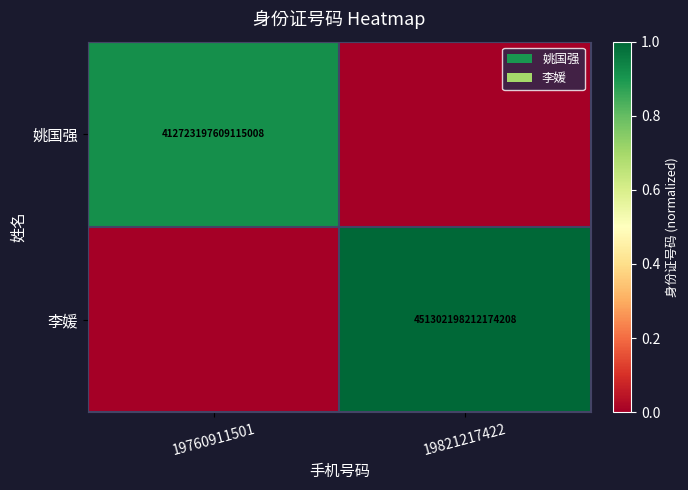

What is the greatest value displayed?

1.0